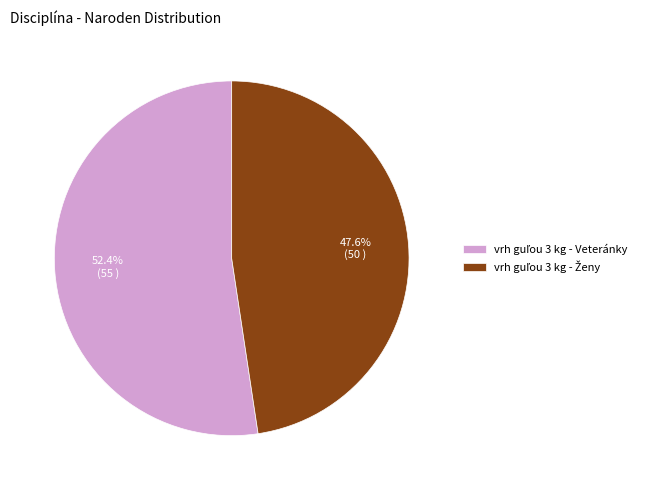

Is there a majority slice in this chart?

Yes